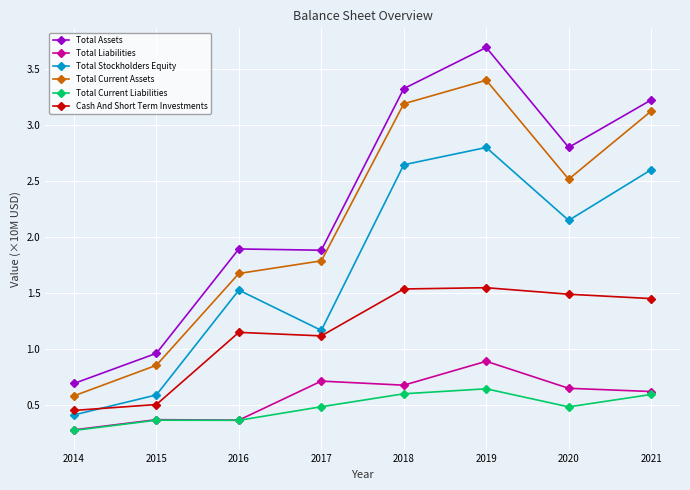

The value of Total Current Assets at 2020 is 2.5. True or false?

True